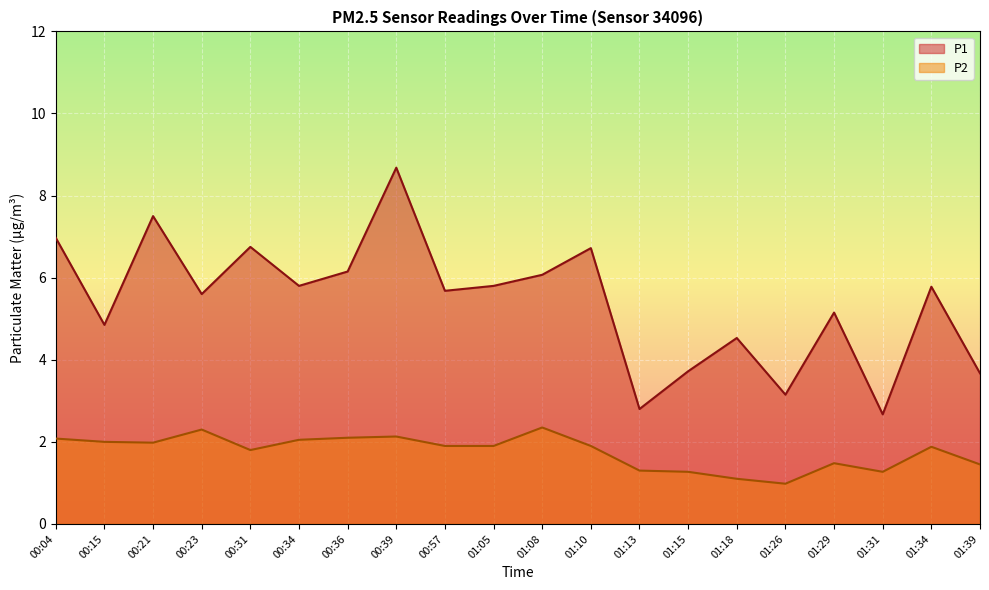

True or false: P2 and P1 intersect in this chart.

False